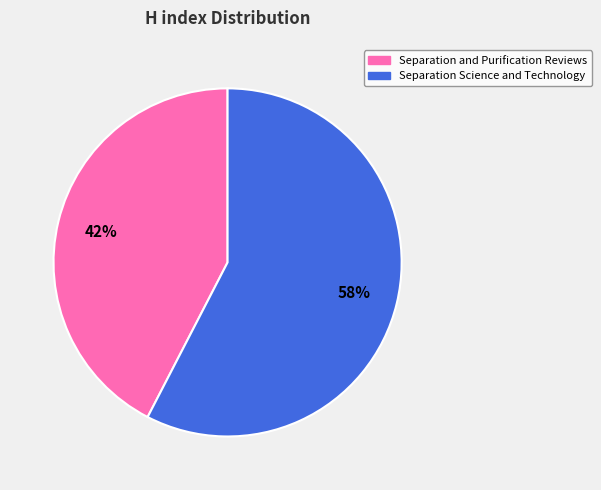

Is it true that Separation and Purification Reviews is 29% of the pie?

False